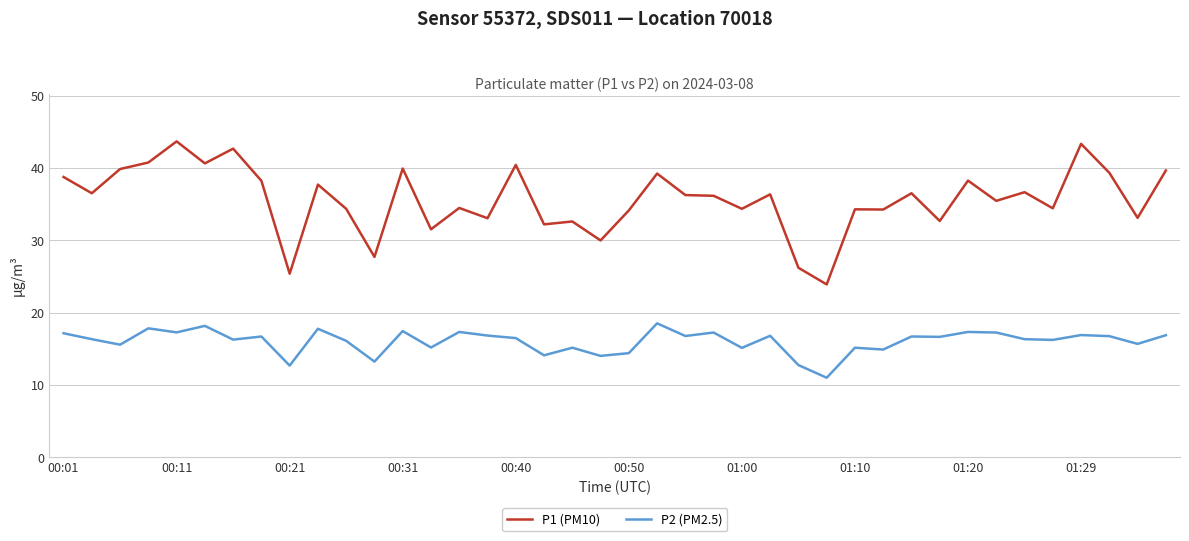

True or false: P2 (PM2.5) and P1 (PM10) cross at least once.

False